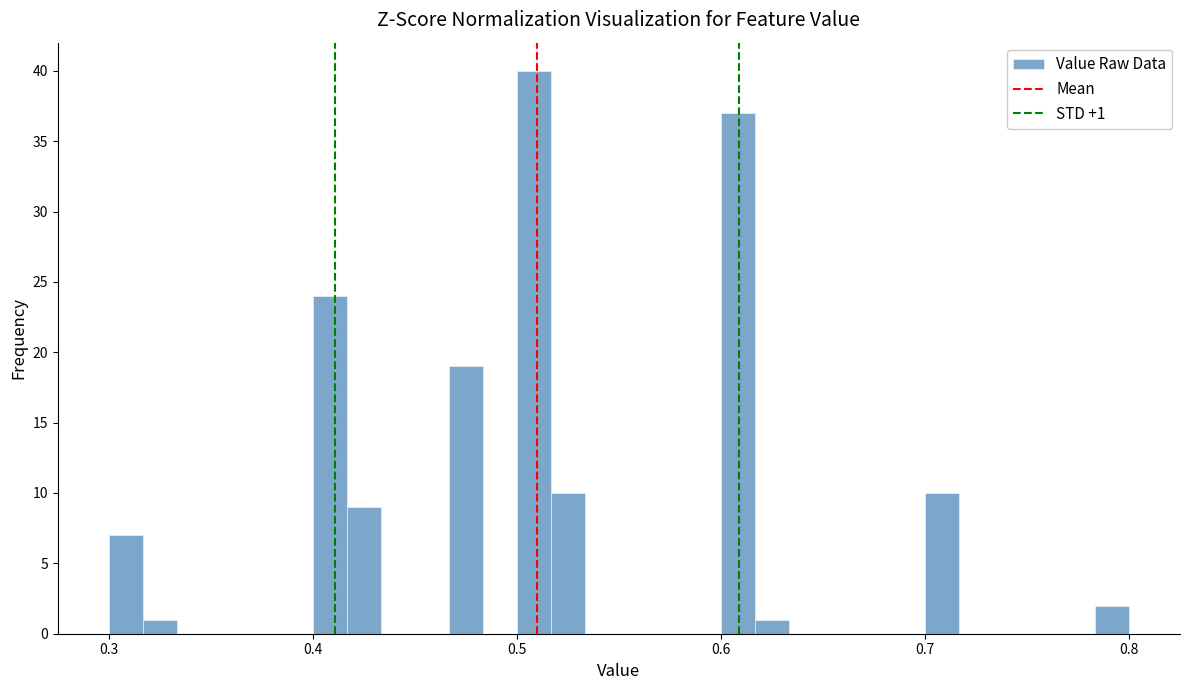

Around what value on the x-axis is the tallest bar? Give the approximate position of its centre, as read against the axis.

0.51